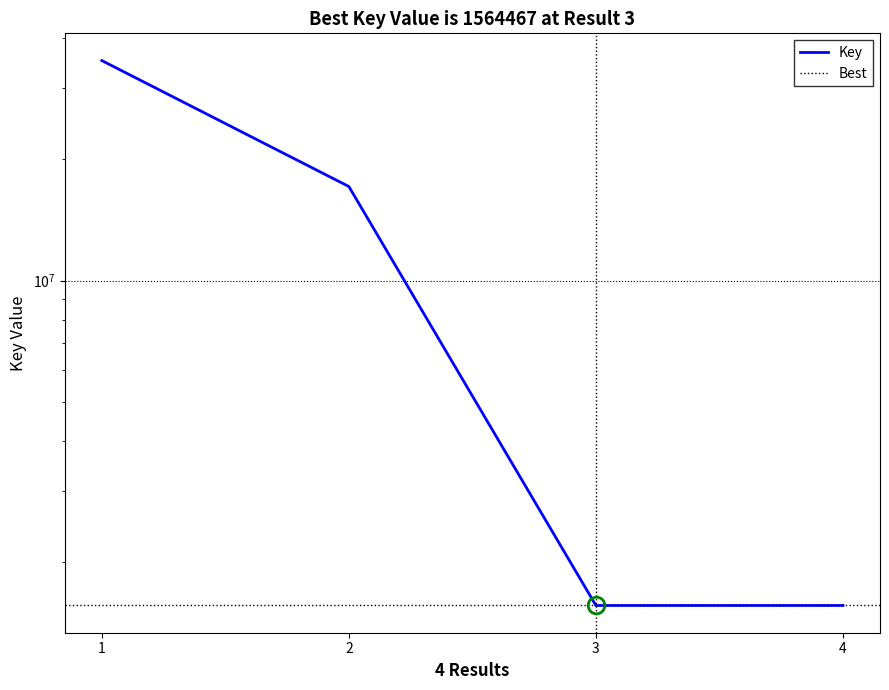

What is the change in value from 1 to 2?

-18018816